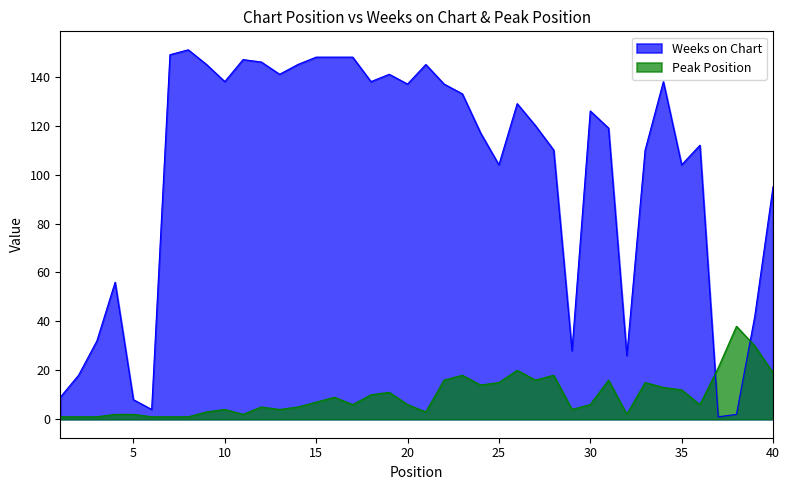

Which series ends up on top after the final intersection of Peak Position and Weeks on Chart?

Weeks on Chart